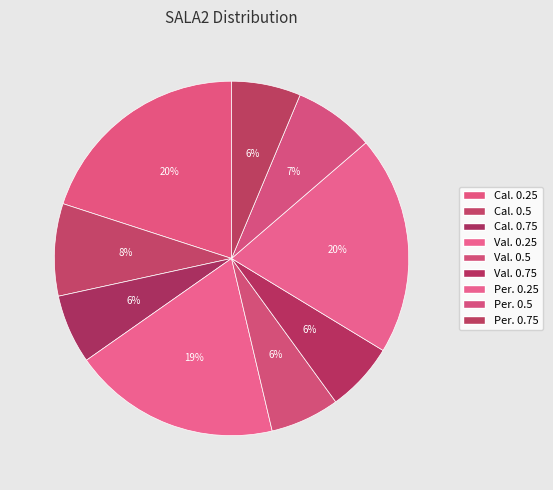

What percentage is the Val. 0.5 slice, to the nearest percent?

6%